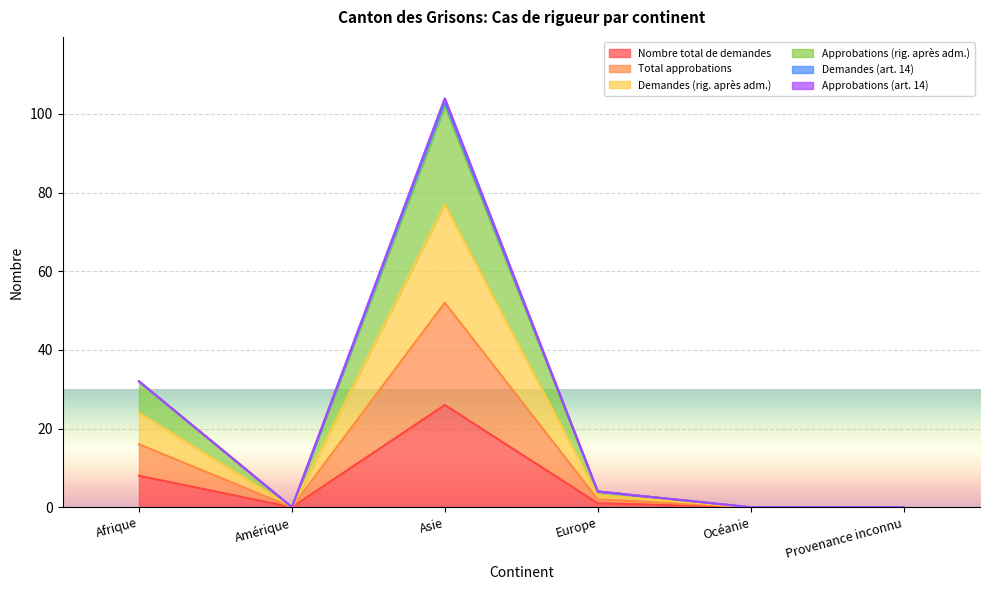

What is the value of the Nombre total de demandes point at the 1st from the left?

8